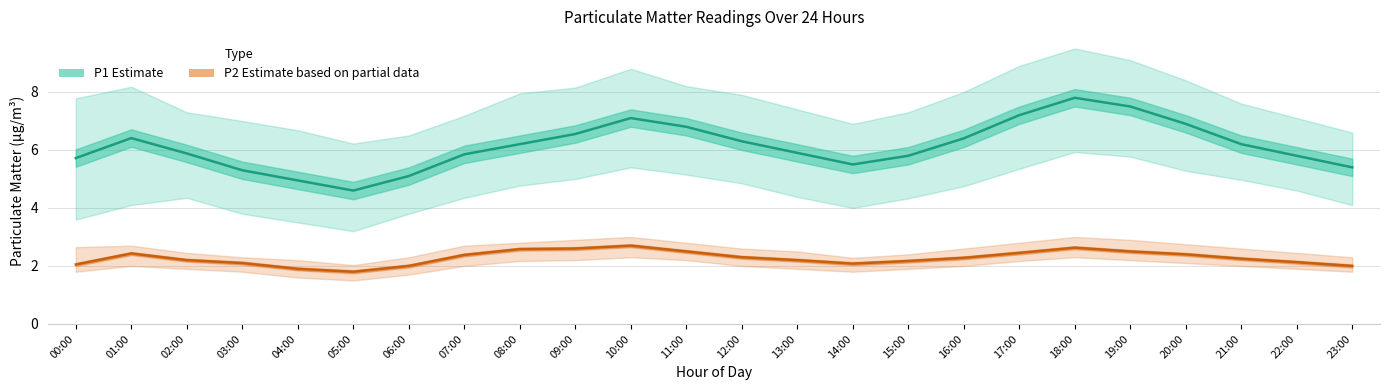

Between 19:00 and 16:00, which is larger?

19:00